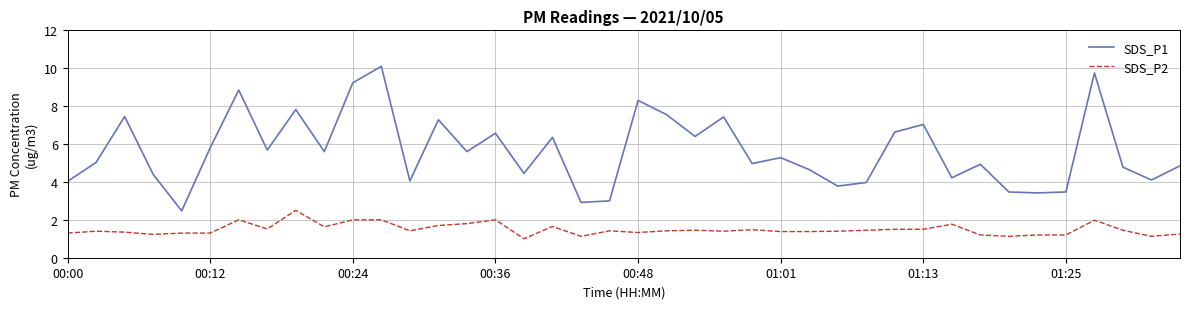

What is the difference between the maximum and minimum values in the SDS_P1 series?

7.6